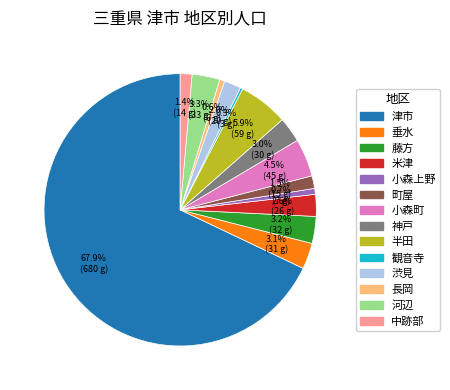

Which category has the biggest portion of the pie?

津市